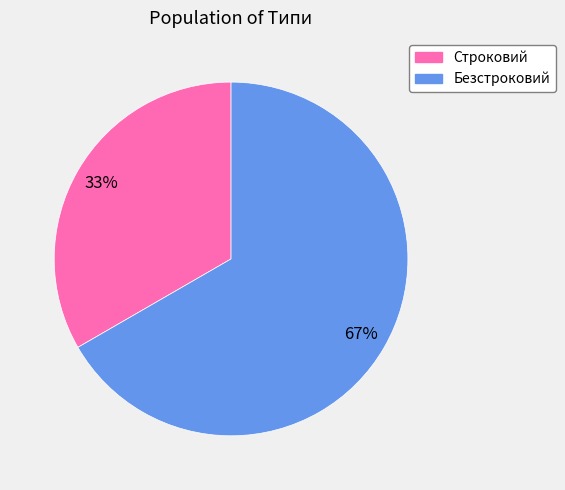

What is the majority slice?

Безстроковий